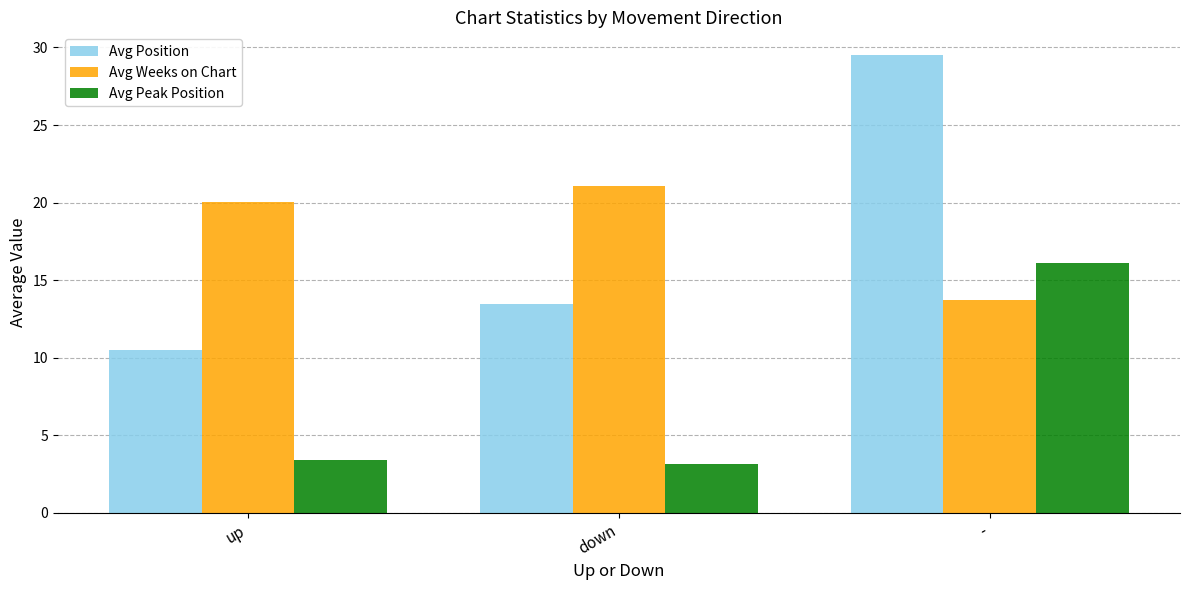

Which series has the largest total across all categories?

Avg Weeks on Chart